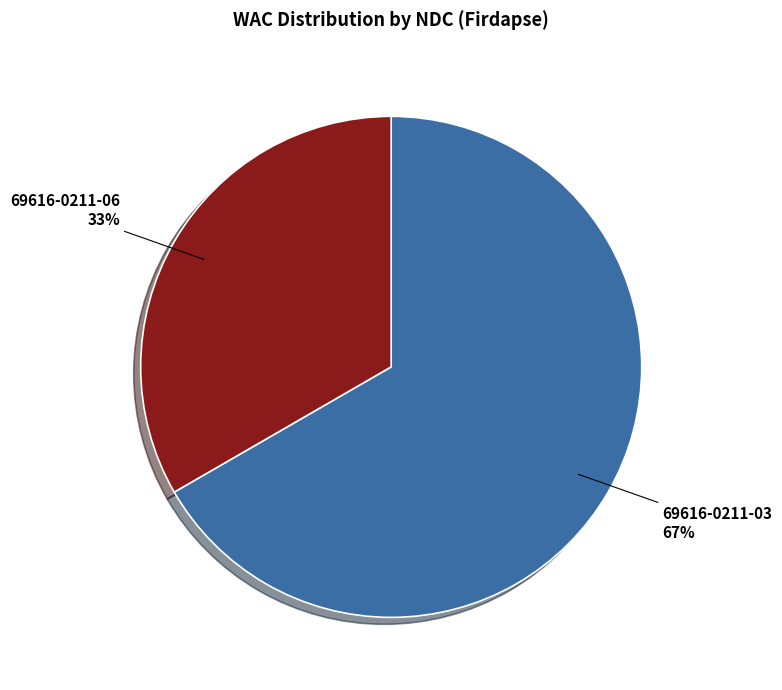

To the nearest percent, what percentage of the pie is 69616-0211-06?

33%